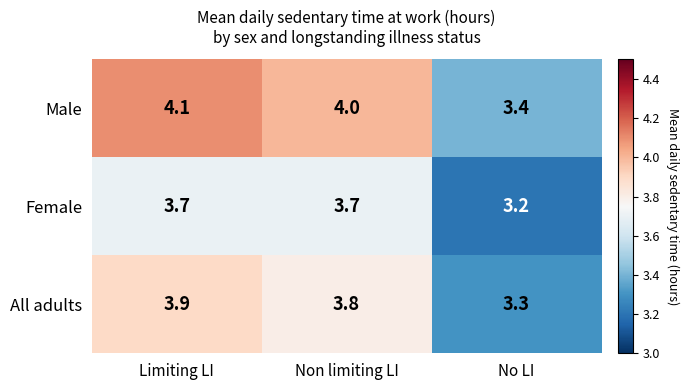

What value does the Female series have at Limiting LI?

3.7